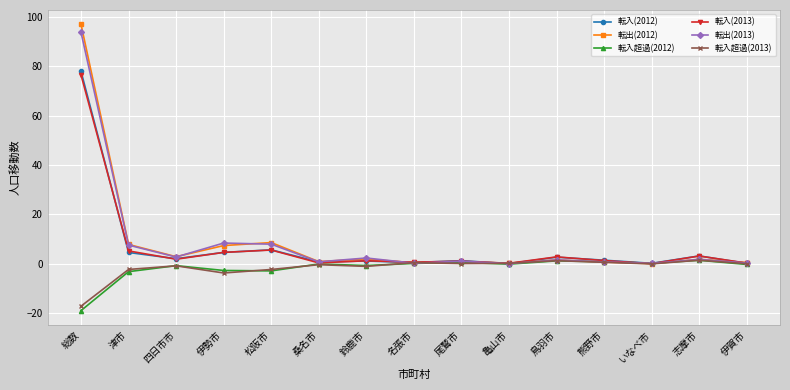

Is the value of 転出(2012) at 伊勢市 greater than the value of 転入超過(2013) at 熊野市?

Yes